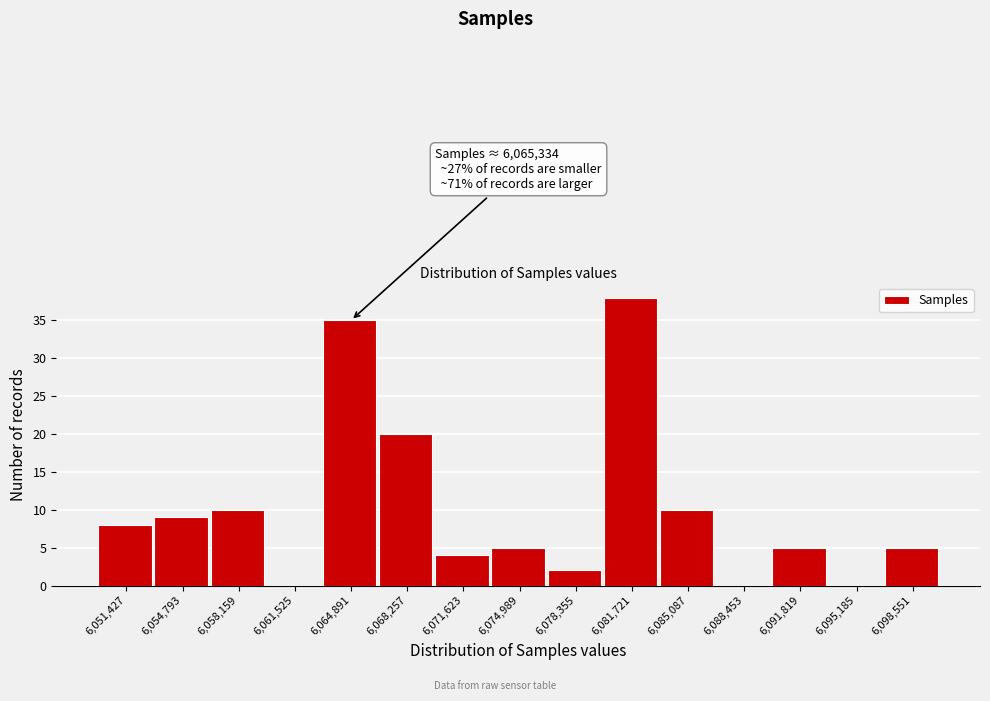

Which range on the x-axis has the tallest bar?

6080000 to 6083500